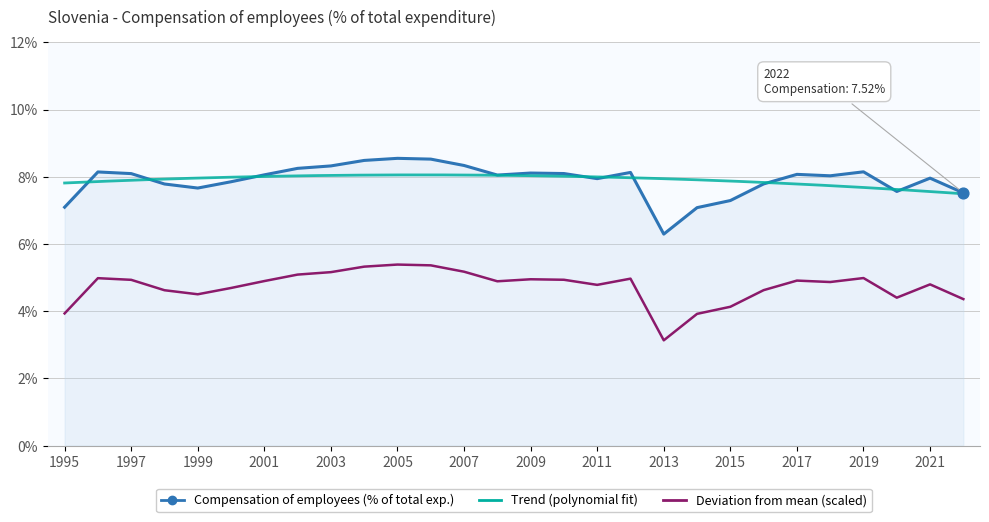

What is the change in value from 2000 to 2003?

+0.5